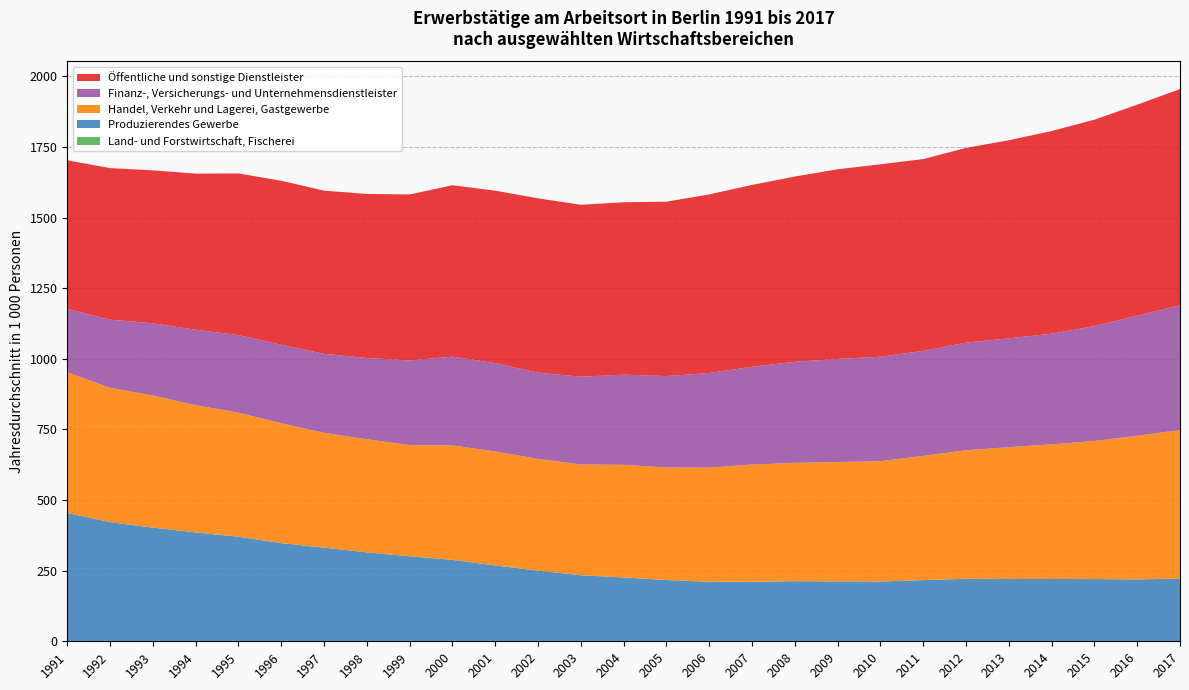

Reading right to left, transcribe all the data shown in this chart.

Land- und Forstwirtschaft, Fischerei: 0.6	0.5	0.5	0.5	0.5	0.6	0.6	0.6	0.6	1.0	1.0	1.0	1.1	1.2	1.3	1.2	1.2	1.1	1.0	1.0	1.0	1.1	1.1	1.1	1.1	1.2	1.2
Produzierendes Gewerbe: 221.6	218.4	219.9	220.1	219.9	220.7	216.0	211.0	211.3	211.8	209.6	210.0	215.7	224.8	232.6	249.0	267.6	287.2	299.9	313.9	330.6	346.6	369.1	384.4	401.5	420.8	453.1
Handel, Verkehr und Lagerei, Gastgewerbe: 525.8	508.7	488.9	476.7	467.0	455.1	440.2	426.3	422.6	419.2	415.2	404.0	398.7	398.9	392.4	395.7	403.5	405.2	393.8	400.5	406.5	424.4	439.1	450.5	468.0	475.6	498.4
Finanz-, Versicherungs- und Unternehmensdienstleister: 442.1	425.6	406.8	391.9	385.3	381.2	371.6	369.8	365.4	357.8	346.4	335.0	323.7	319.3	310.6	305.5	312.8	314.4	299.9	287.8	280.0	277.9	274.9	267.3	255.7	241.4	224.5
Öffentliche und sonstige Dienstleister: 765.3	747.0	731.1	717.7	701.5	689.5	679.2	681.3	671.7	655.9	643.9	632.4	617.5	610.5	608.9	617.3	610.5	607.0	587.5	580.9	577.7	580.8	572.4	552.7	541.5	536.6	525.9